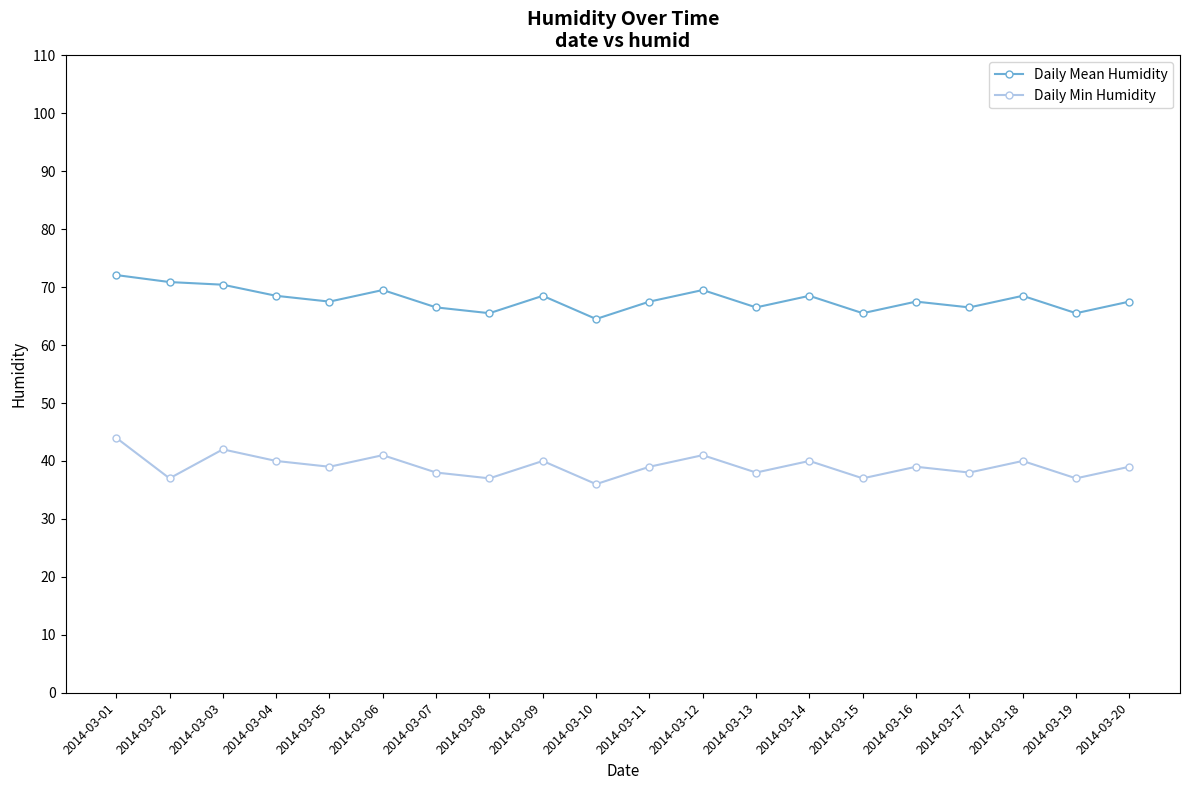

Reading right to left, what are all the values shown in this chart?

Daily Mean Humidity: 2014-03-20=67.5	2014-03-19=65.5	2014-03-18=68.5	2014-03-17=66.5	2014-03-16=67.5	2014-03-15=65.5	2014-03-14=68.5	2014-03-13=66.5	2014-03-12=69.5	2014-03-11=67.5	2014-03-10=64.5	2014-03-09=68.5	2014-03-08=65.5	2014-03-07=66.5	2014-03-06=69.5	2014-03-05=67.5	2014-03-04=68.5	2014-03-03=70.4	2014-03-02=70.9	2014-03-01=72.1
Daily Min Humidity: 2014-03-20=39.0	2014-03-19=37.0	2014-03-18=40.0	2014-03-17=38.0	2014-03-16=39.0	2014-03-15=37.0	2014-03-14=40.0	2014-03-13=38.0	2014-03-12=41.0	2014-03-11=39.0	2014-03-10=36.0	2014-03-09=40.0	2014-03-08=37.0	2014-03-07=38.0	2014-03-06=41.0	2014-03-05=39.0	2014-03-04=40.0	2014-03-03=42.0	2014-03-02=37.0	2014-03-01=44.0